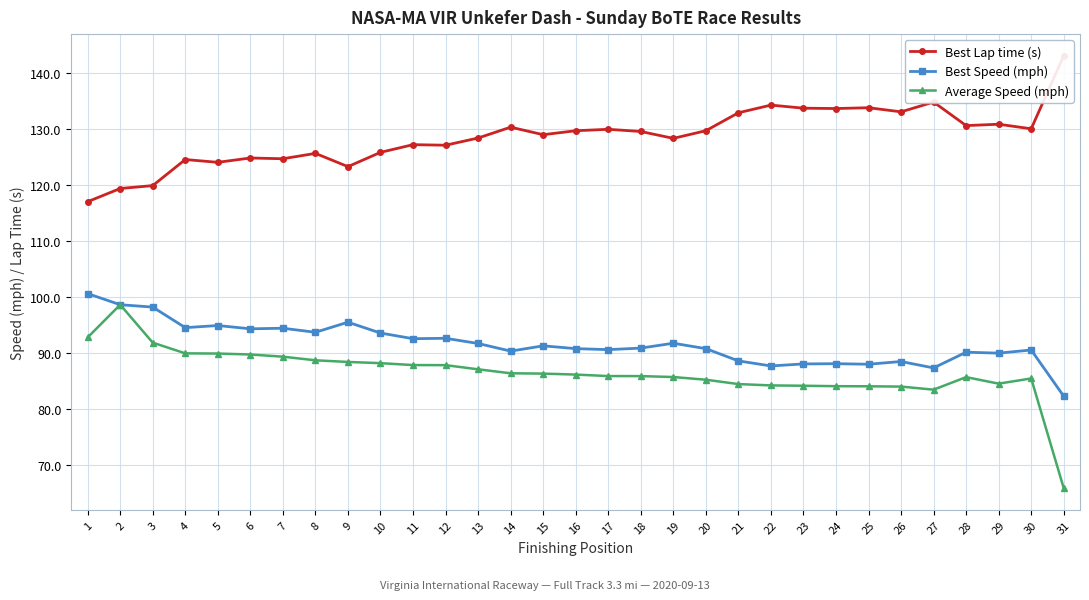

Between 3 and 5, which is larger?

5